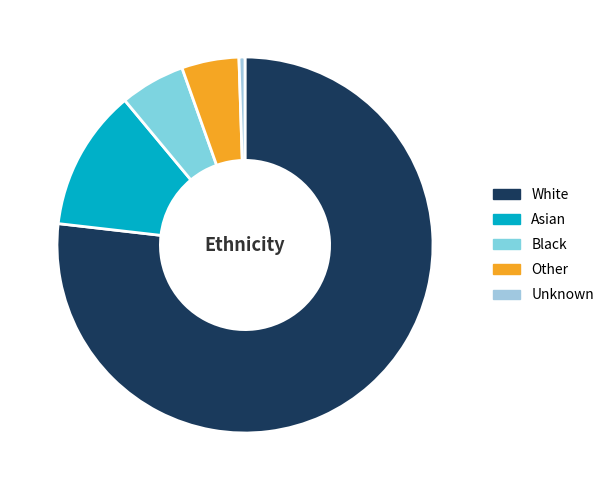

Count the number of slices in the pie.

5